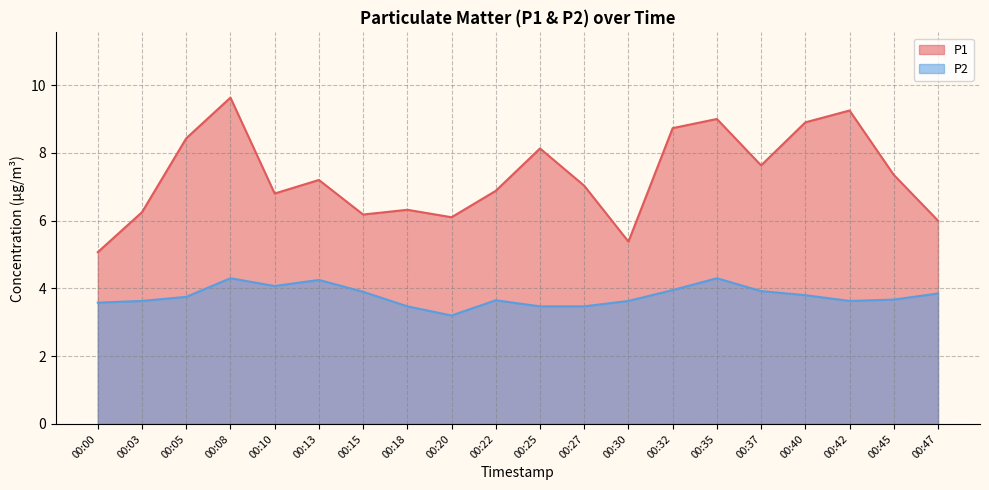

Reading right to left, transcribe all the data shown in this chart.

P1: 6.0	7.3	9.2	8.9	7.6	9.0	8.7	5.4	7.0	8.1	6.9	6.1	6.3	6.2	7.2	6.8	9.6	8.4	6.2	5.1
P2: 3.9	3.7	3.6	3.8	3.9	4.3	4.0	3.6	3.5	3.5	3.6	3.2	3.5	3.9	4.2	4.1	4.3	3.8	3.6	3.6